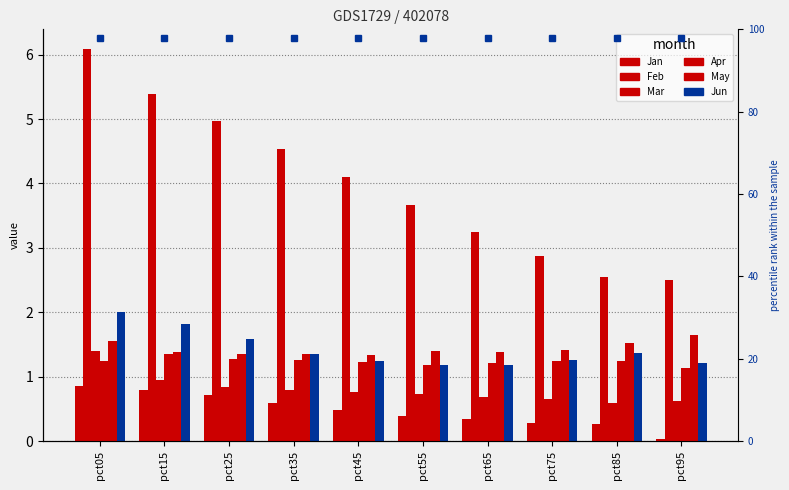

What is the average value of the Jan series?

0.5